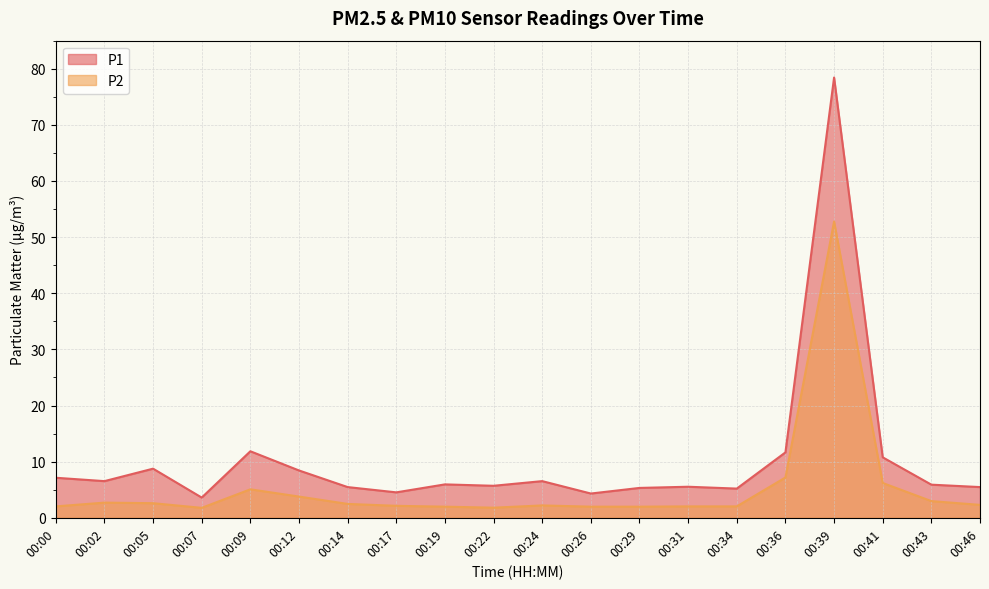

What is the smallest value displayed?

1.8